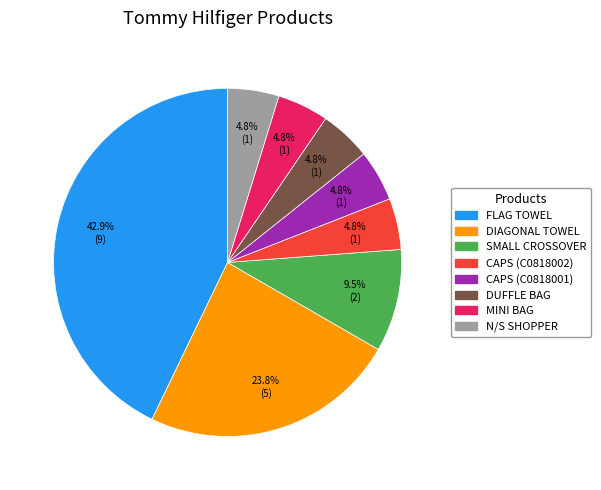

Is the sum of DIAGONAL TOWEL and N/S SHOPPER greater than half?

No